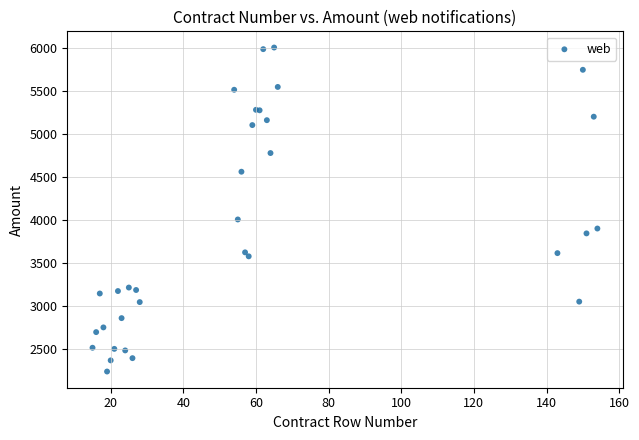

What Y value in the scatter plot is closest to 4120?

4004.7